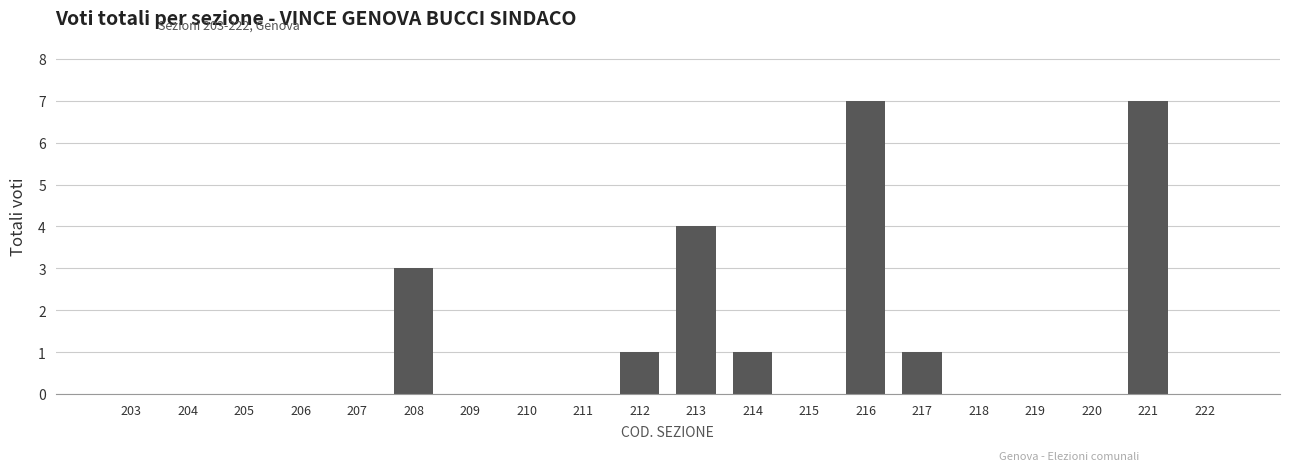

Between 220 and 221, which is larger?

221